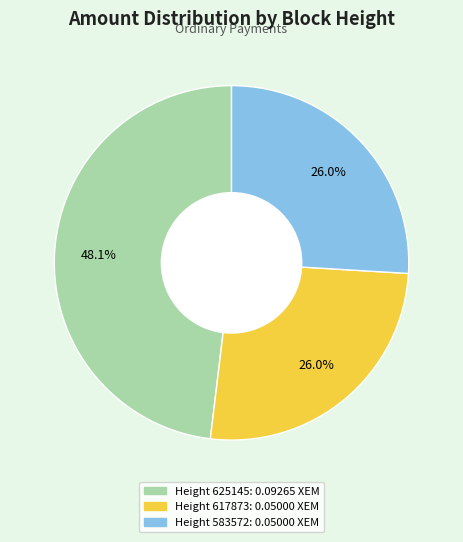

Count the number of slices in the pie.

3